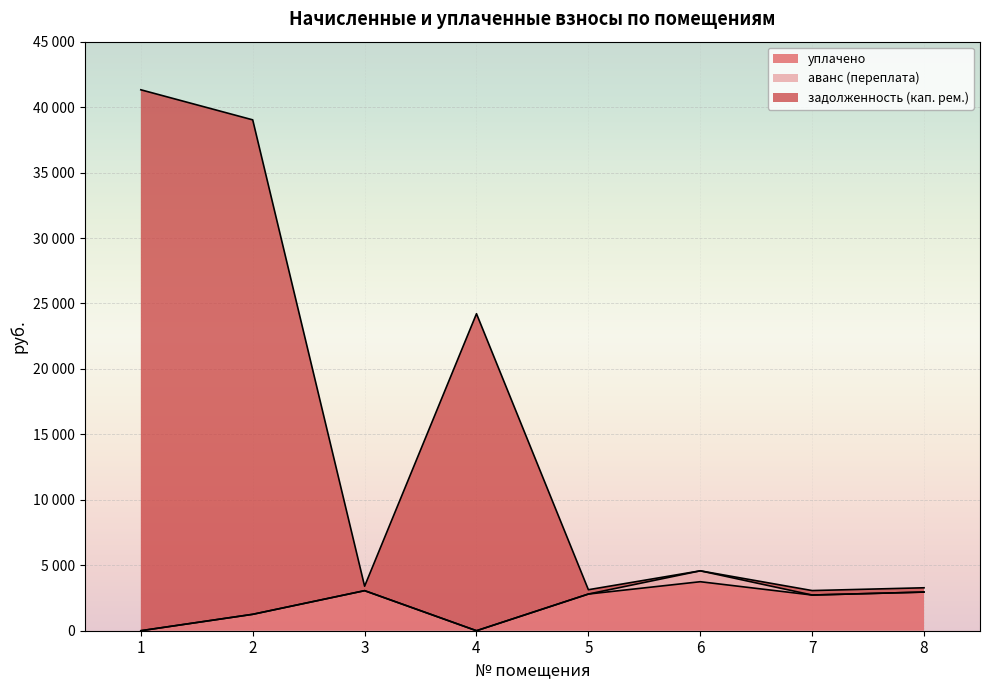

True or false: задолженность (кап. рем.) and уплачено cross at least once.

False